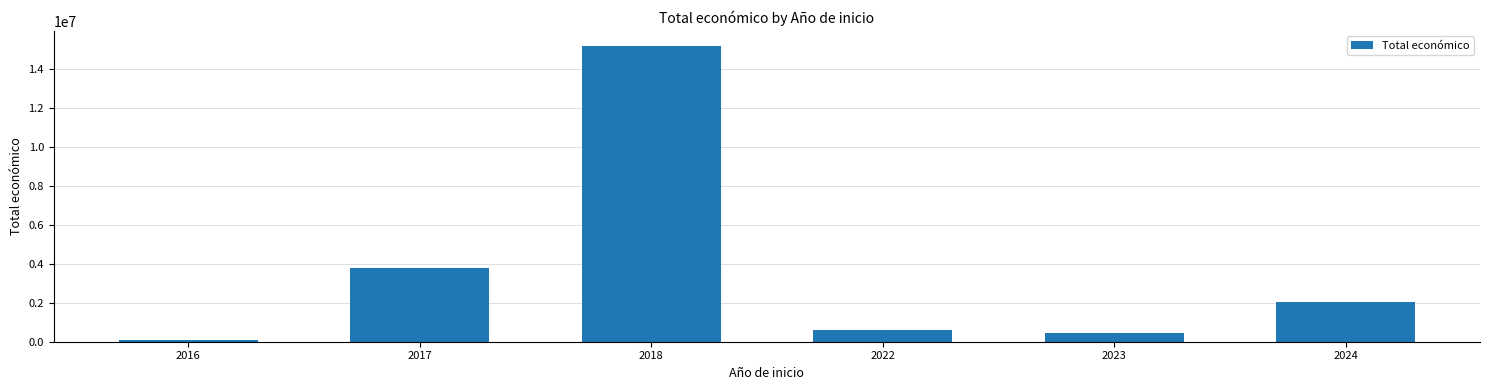

What is the difference between the second highest and second lowest values?

3327228